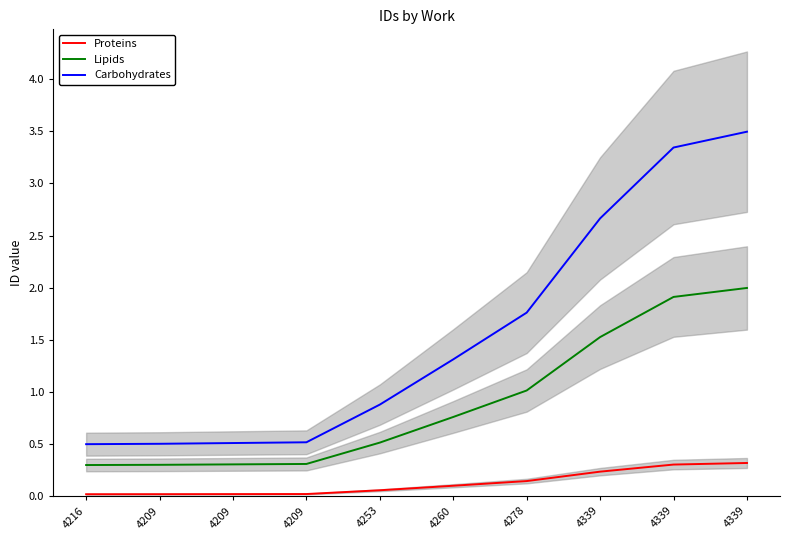

Is it true that Proteins equals 0.0 at 4209?

False